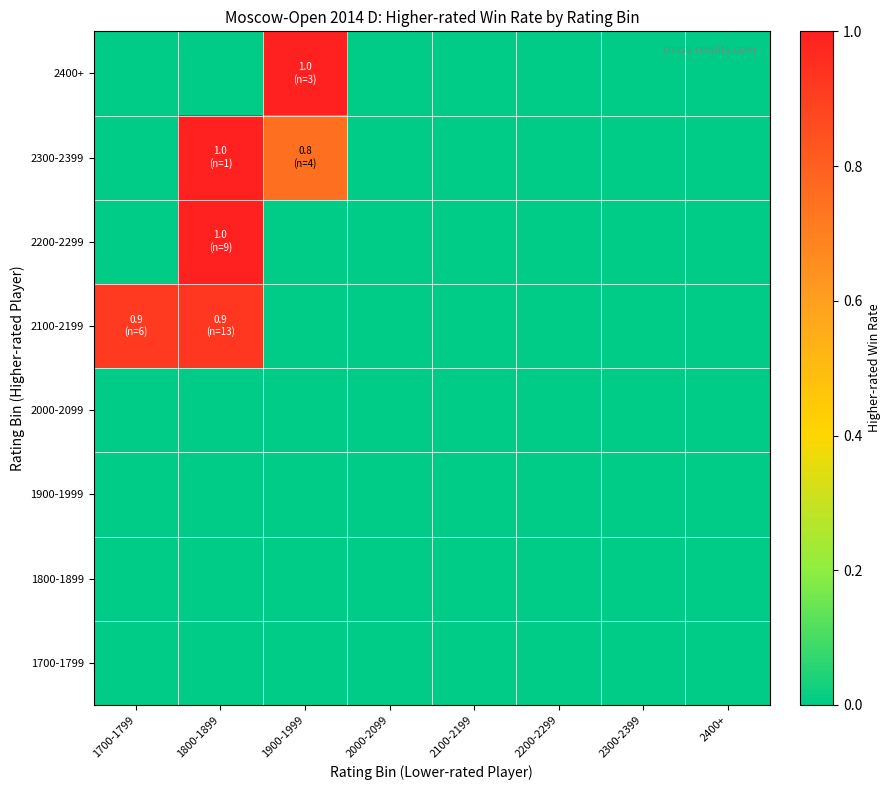

How many series are shown in this chart?

8